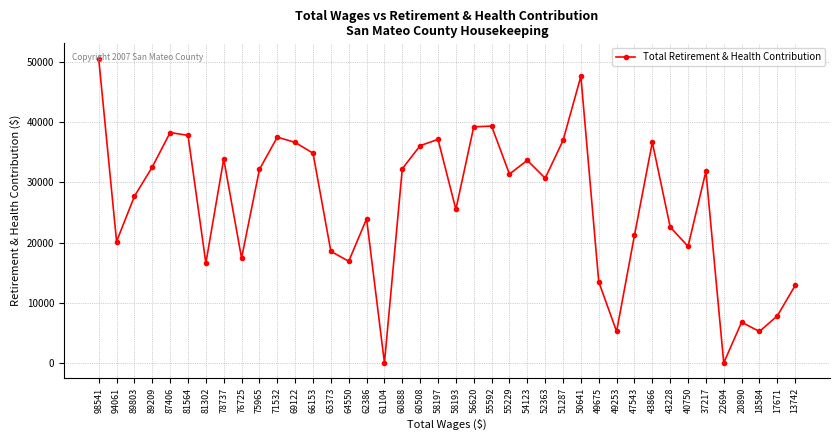

Between 87406 and 78737, which is larger?

87406